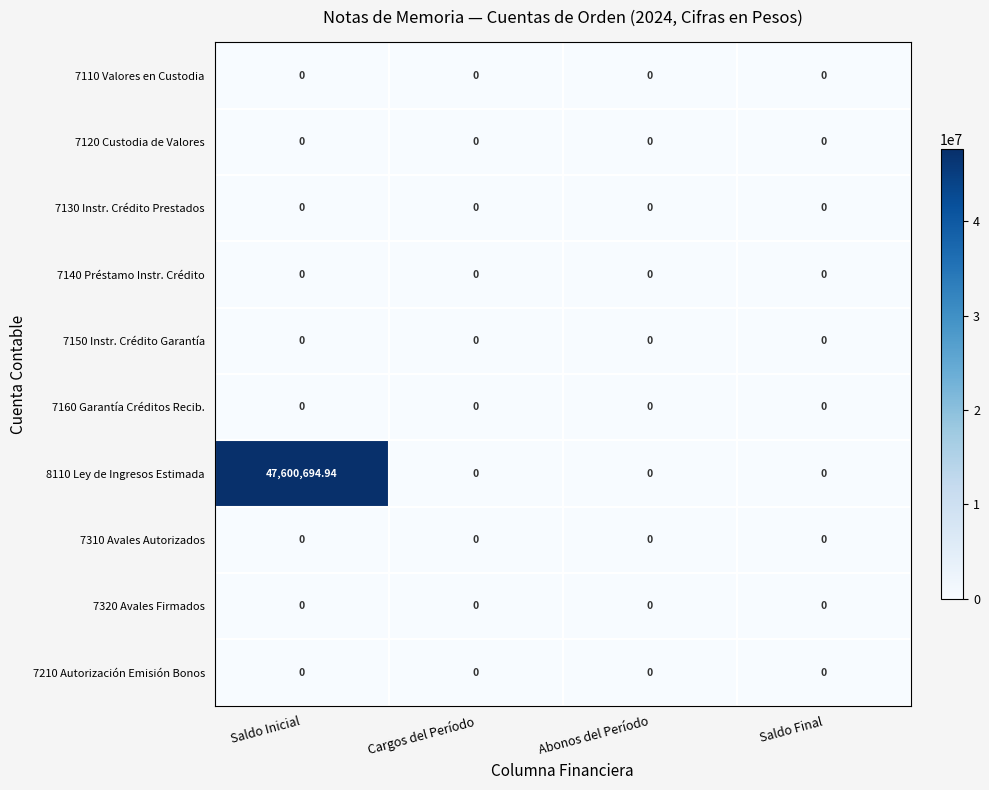

Which category has the highest value across all series?

Saldo Inicial